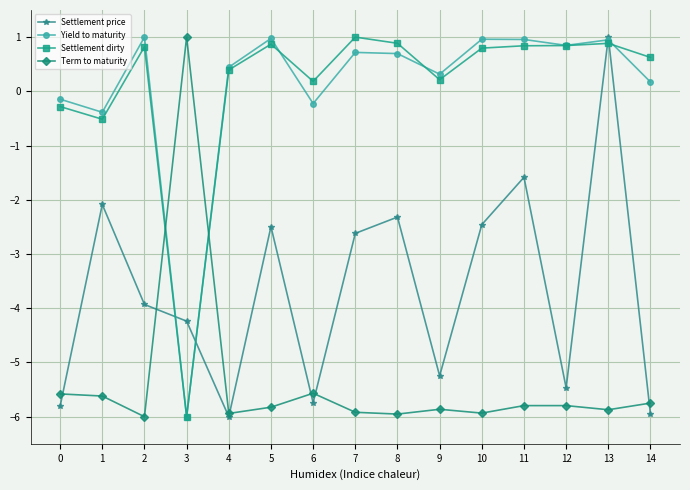

True or false: Yield to maturity has more than 1 interior local peaks.

True